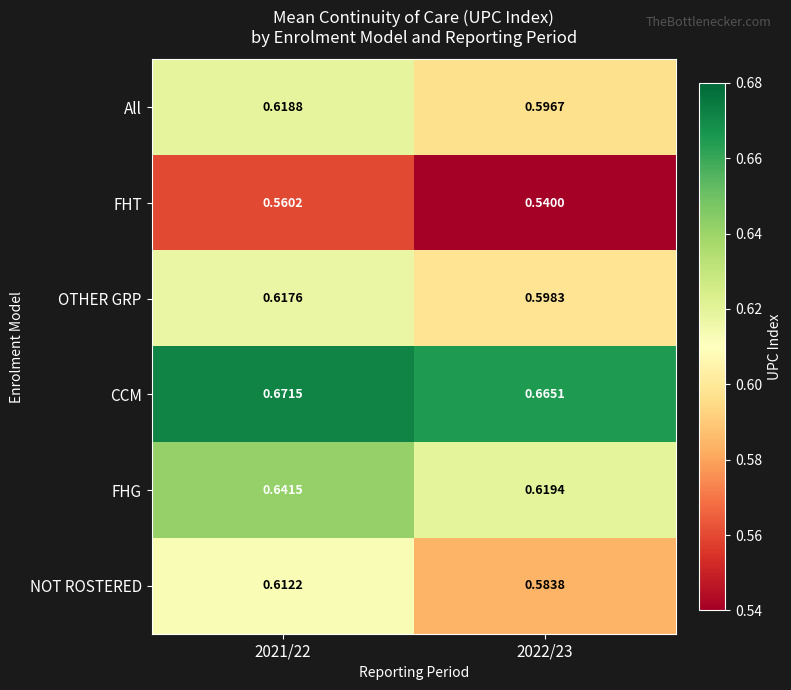

Between 2021/22 and 2022/23, which series saw the biggest shift?

NOT ROSTERED